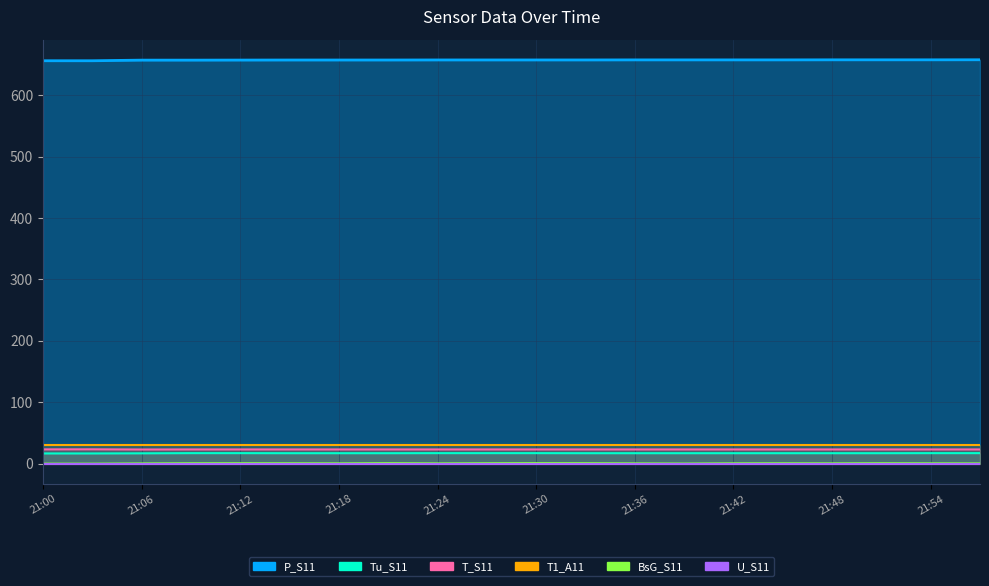

True or false: P_S11 and Tu_S11 intersect in this chart.

False